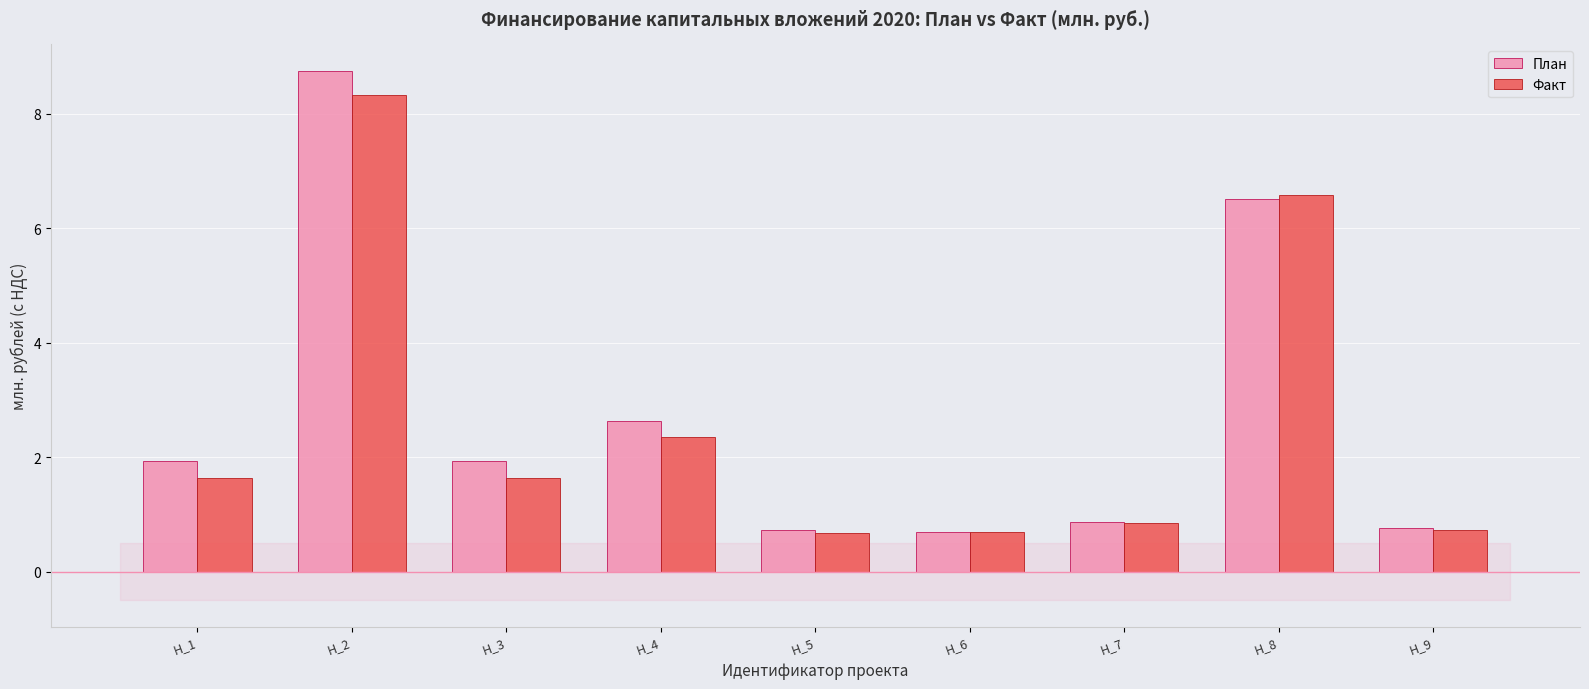

What is the value of the Факт bar at the 6th from the left?

0.7